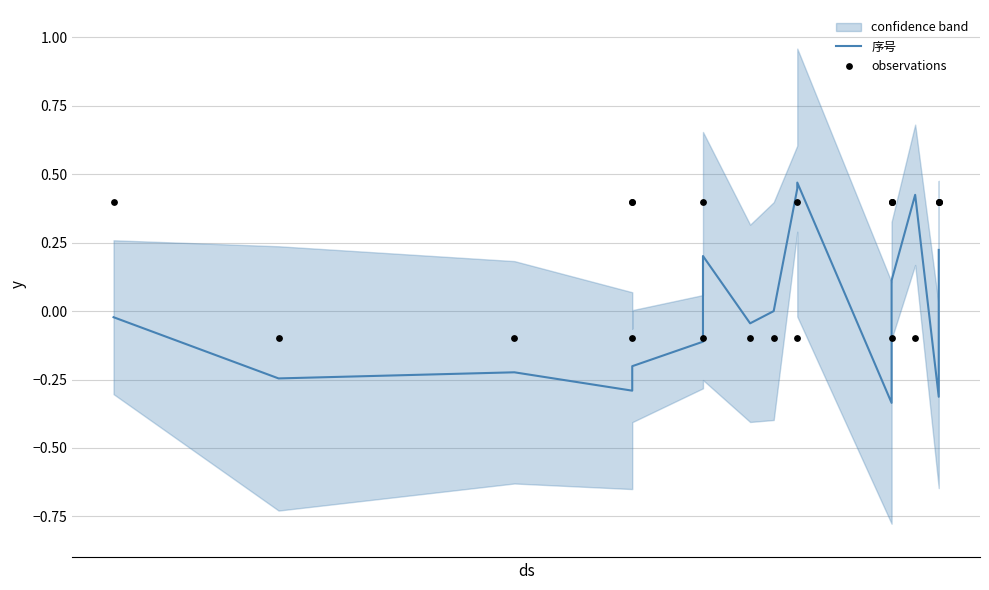

What are all the series names shown in the legend?

序号, observations